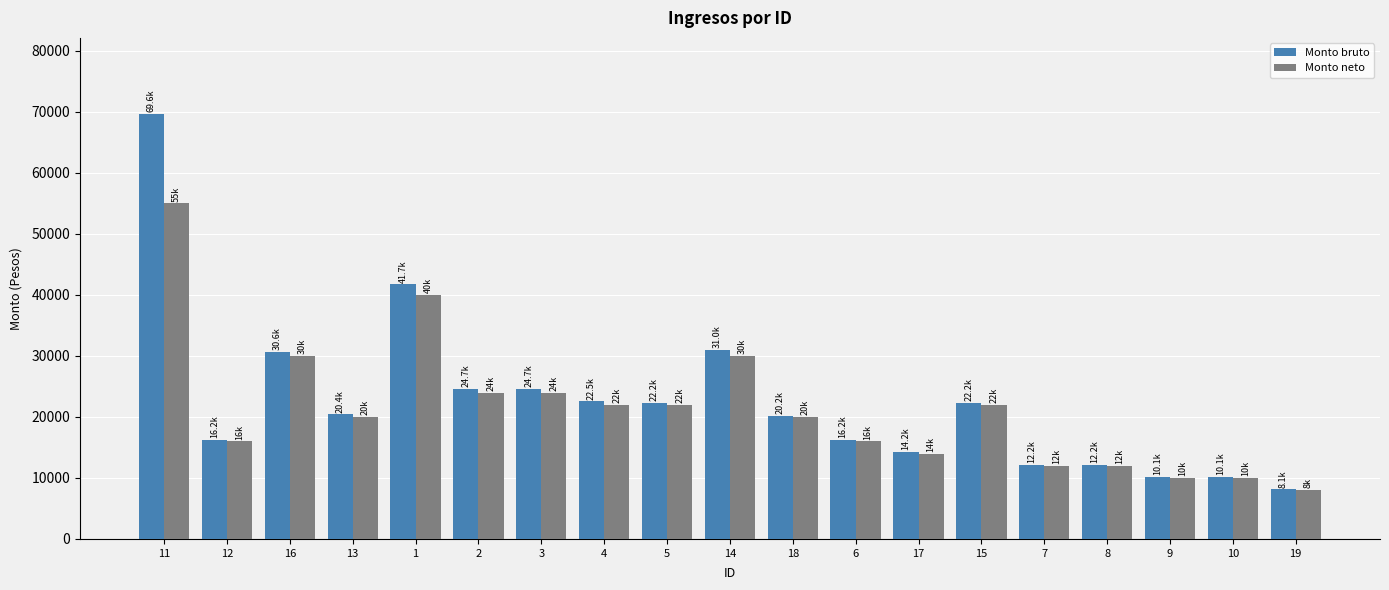

The value of Monto bruto at 1 is 41737.2. True or false?

True